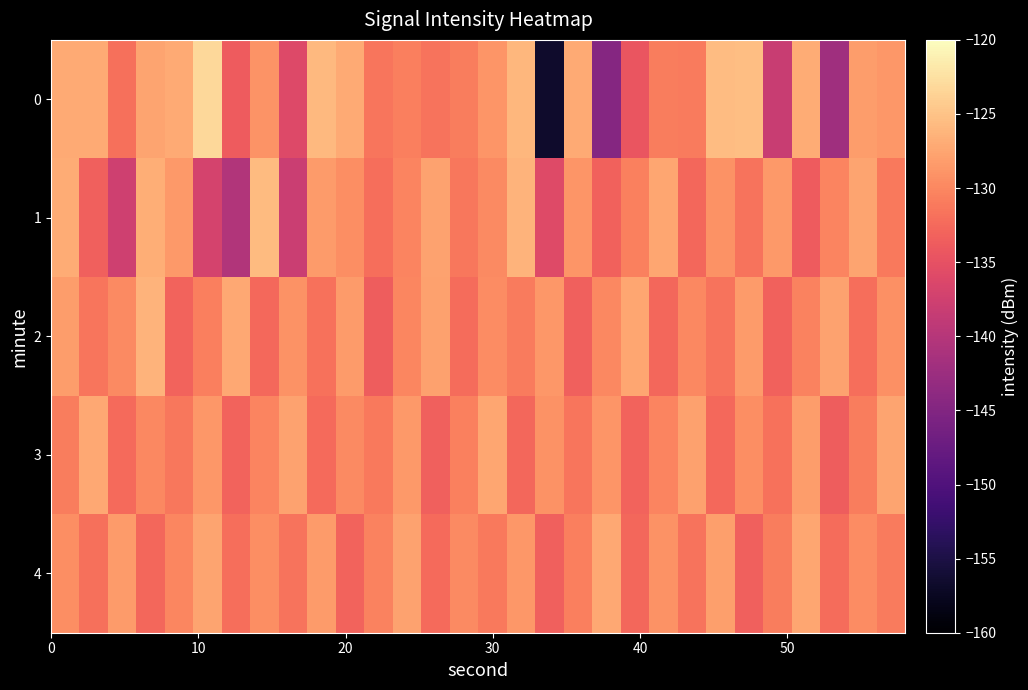

How many series are shown in this chart?

5